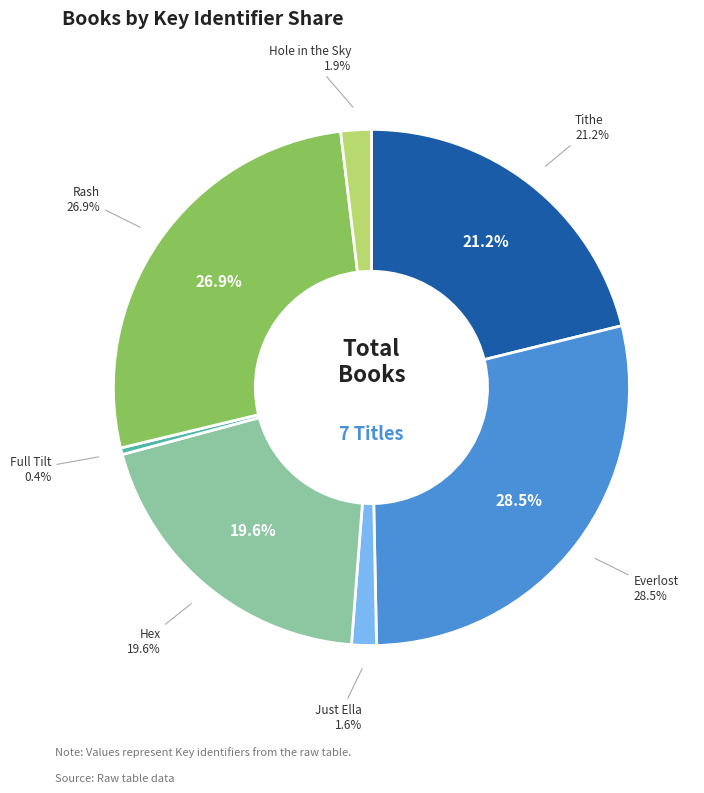

What percentage is NOT represented by Just Ella?

98.4%